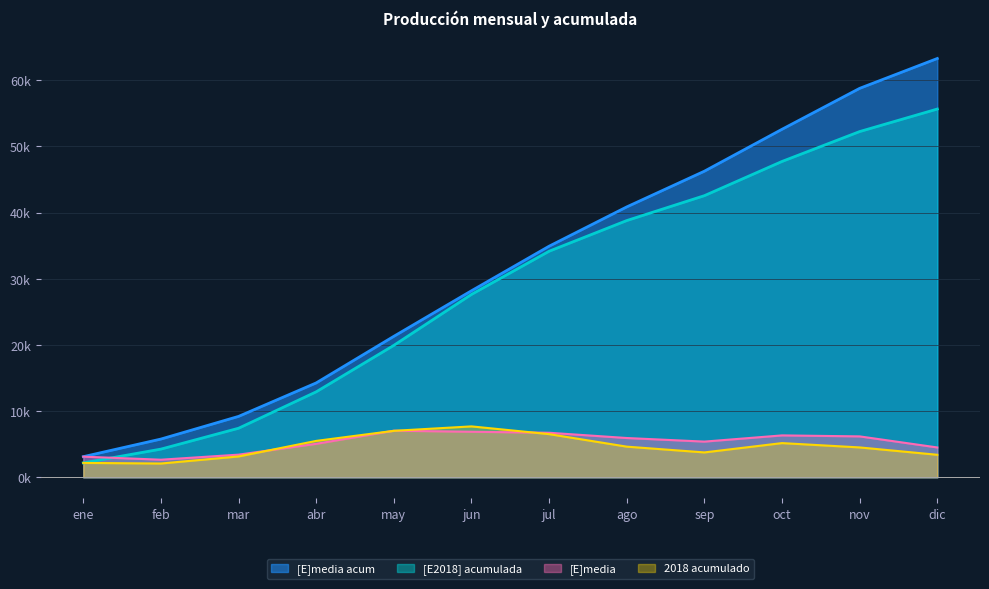

In [E]media, how many points are higher than both neighbors (excluding endpoints)?

2